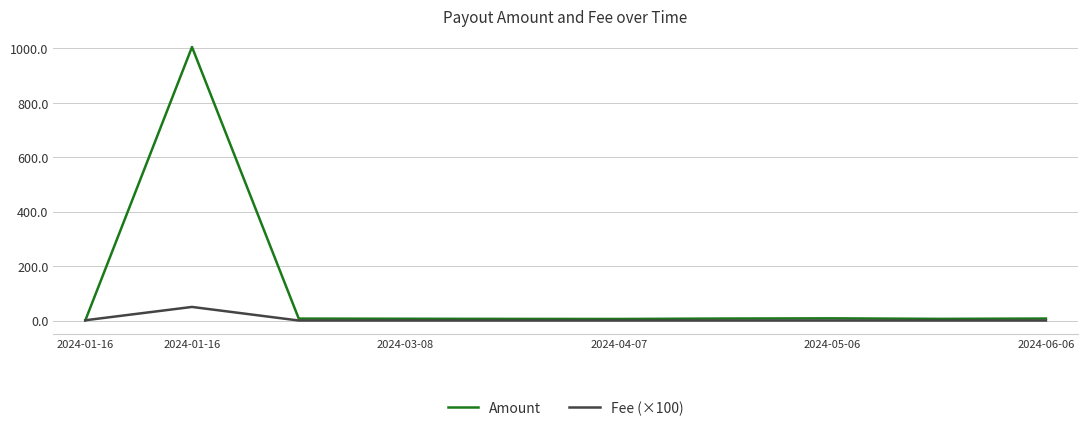

How many series are shown in this chart?

2